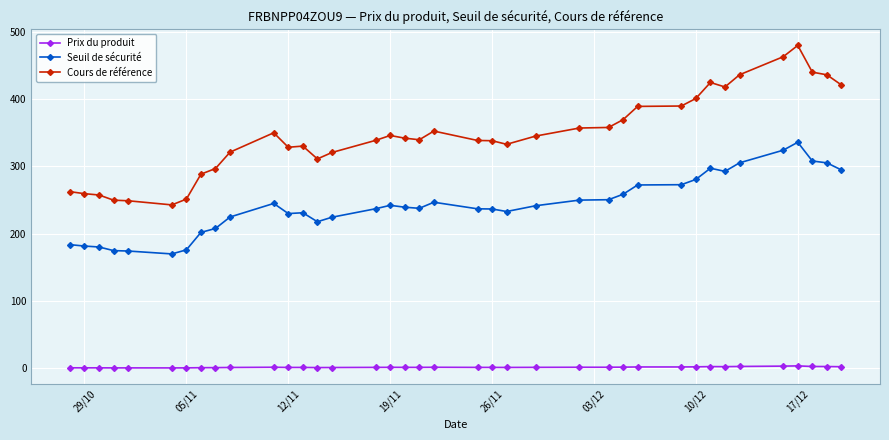

Is this an area chart (filled region under the line)?

No